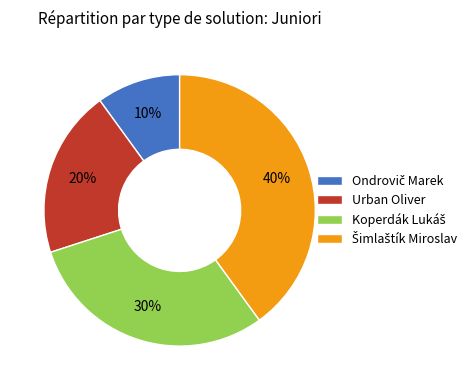

To the nearest percent, what is the difference between the largest and smallest slice percentages?

30%